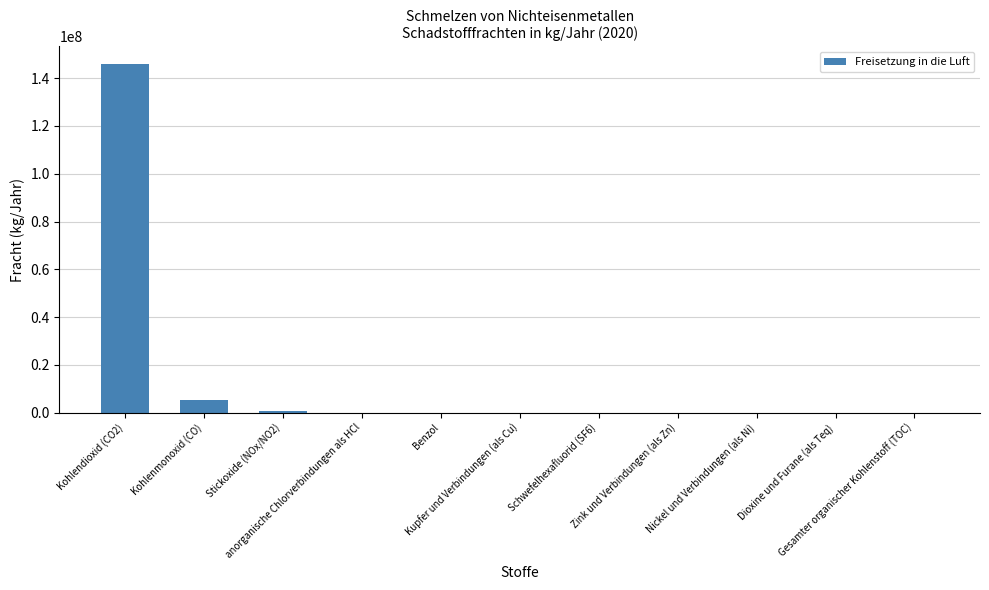

What is the maximum value shown in the chart?

146000000